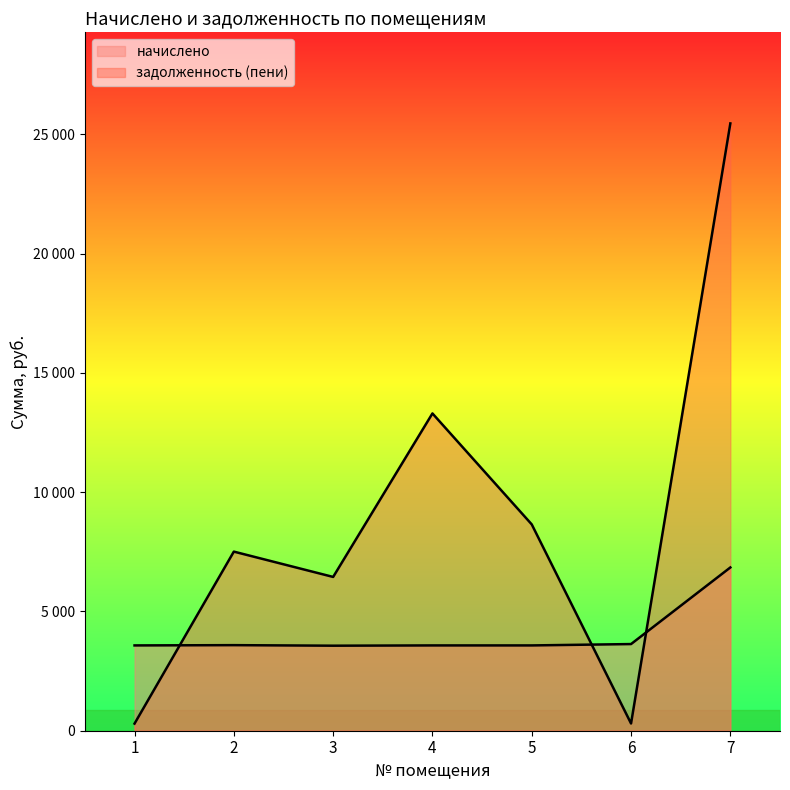

Reading left to right, what are all the values shown in this chart?

начислено: 1=3575.9	2=3587.3	3=3564.5	4=3575.9	5=3575.9	6=3632.8	7=6844.2
задолженность (пени): 1=298.0	2=7508.4	3=6446.7	4=13301.2	5=8649.0	6=302.7	7=25458.4